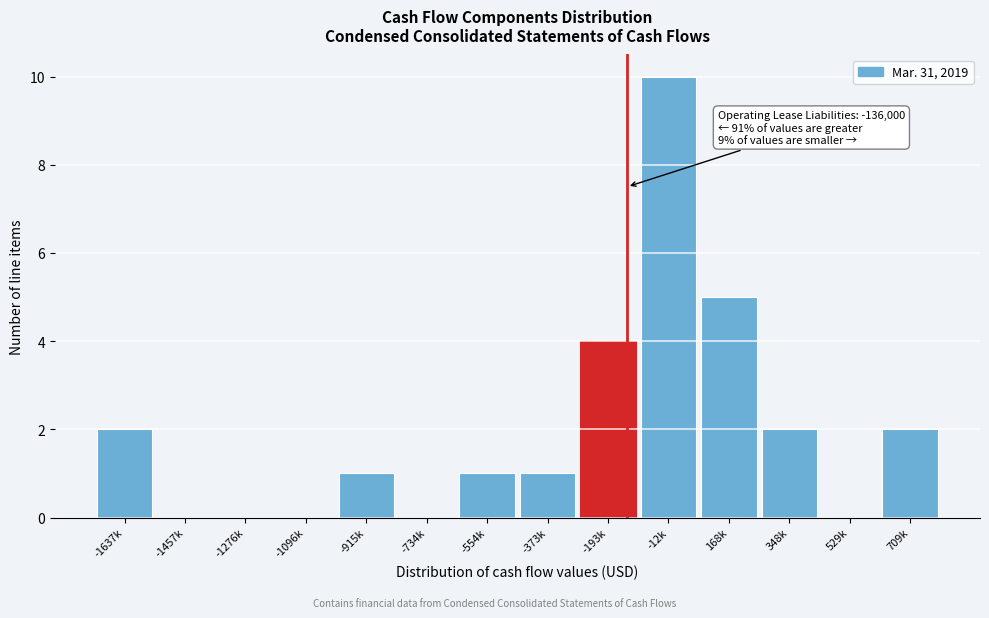

Reading left to right, extract all data points from this chart.

-1637k=2	-1457k=0	-1276k=0	-1096k=0	-915k=1	-734k=0	-554k=1	-373k=1	-193k=4	-12k=10	168k=5	348k=2	529k=0	709k=2